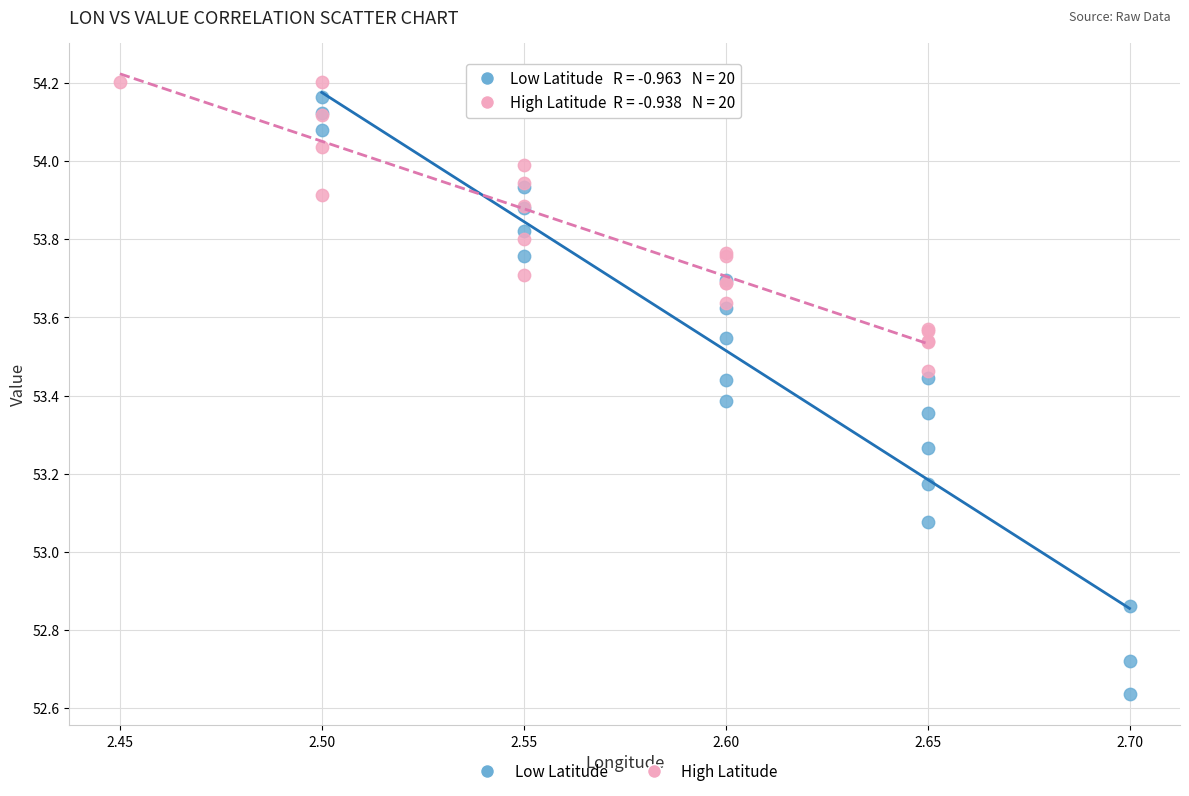

Which series reaches the minimum Y coordinate?

Low Latitude